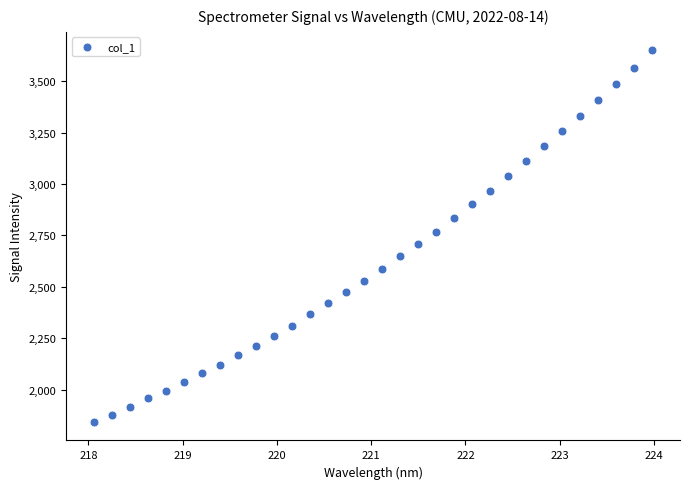

What is the range of Y values (max minus min)?

1806.4